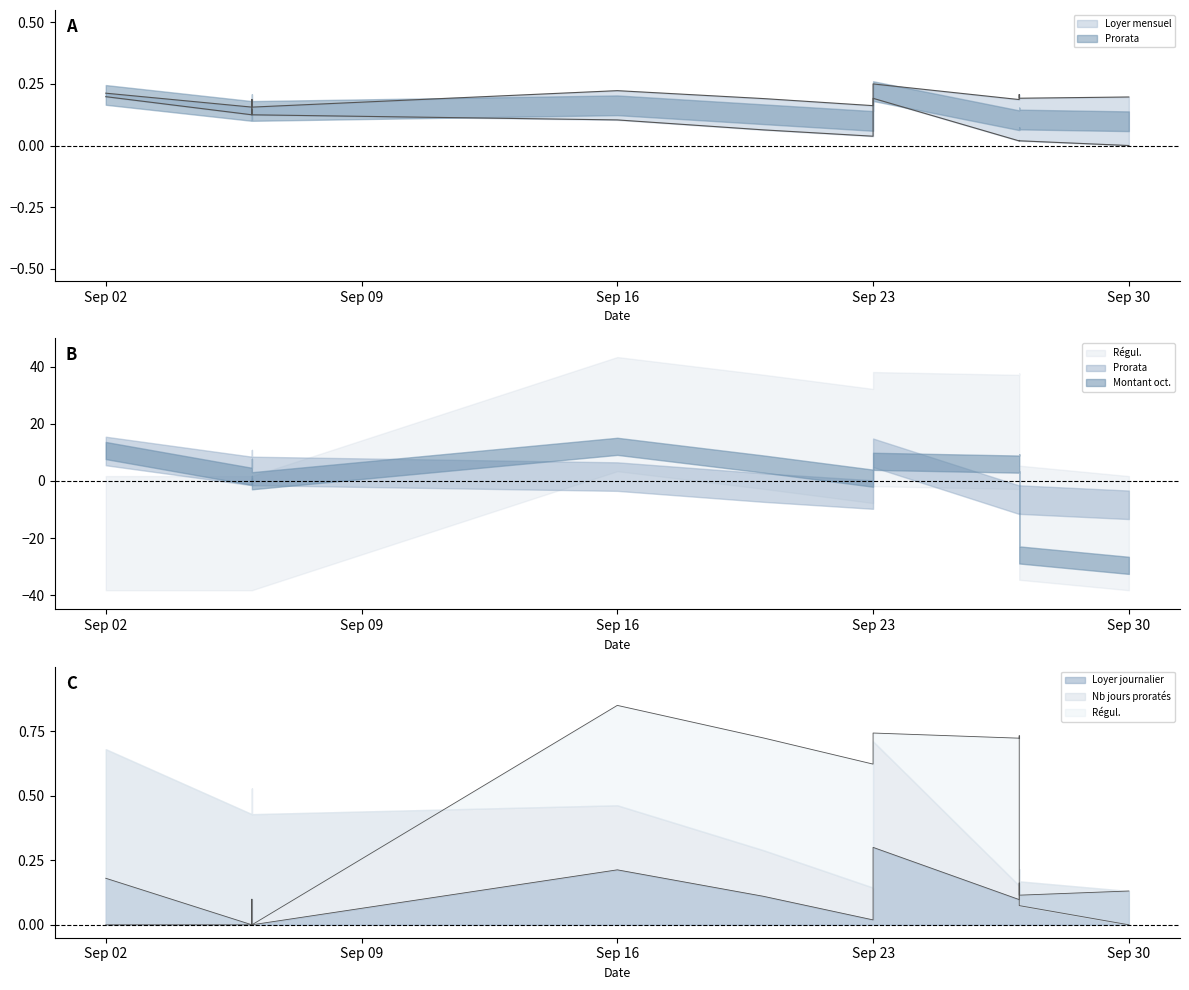

The Loyer journalier series shows 0.2 at 2016-09-06. True or false?

False